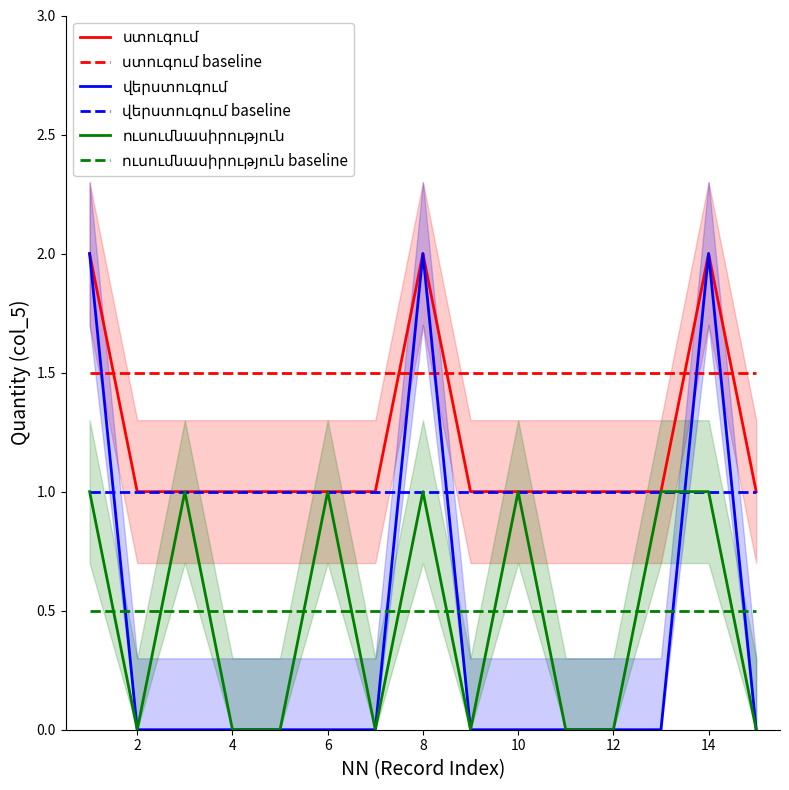

Count the ստուգում values in the range 1 to 2.

15